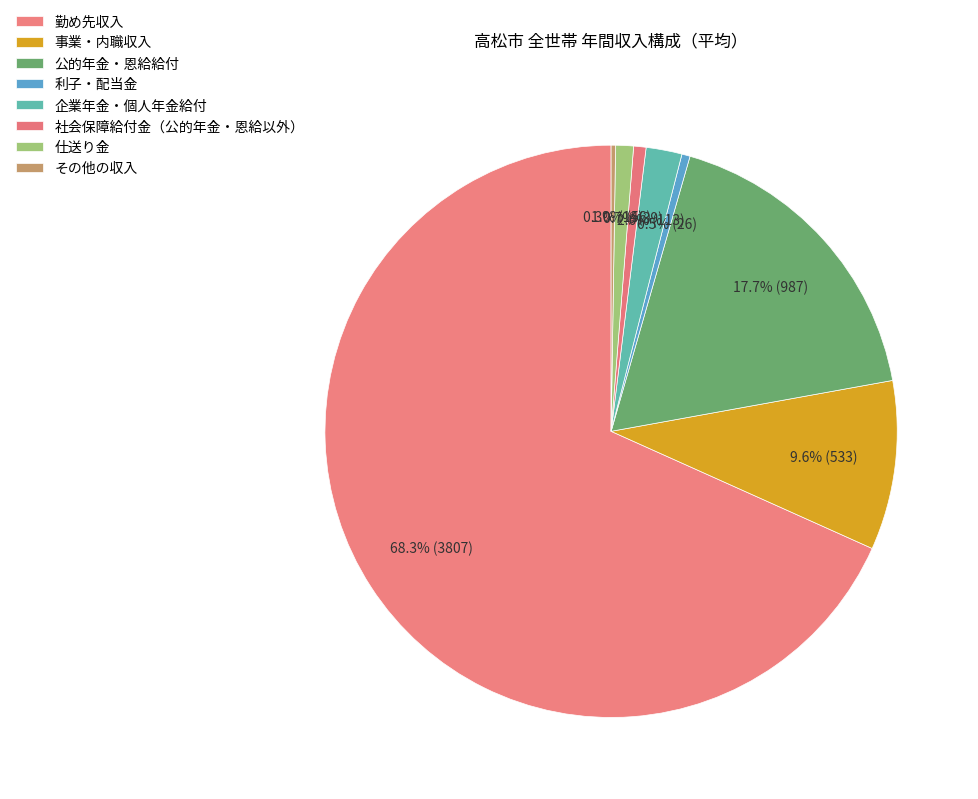

To the nearest percent, what portion does 事業・内職収入 represent?

10%